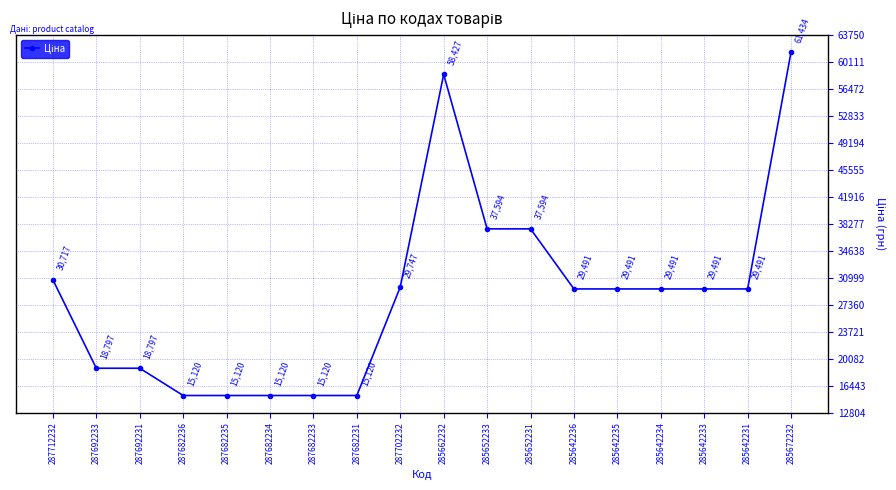

What is the smallest value displayed?

15120.0